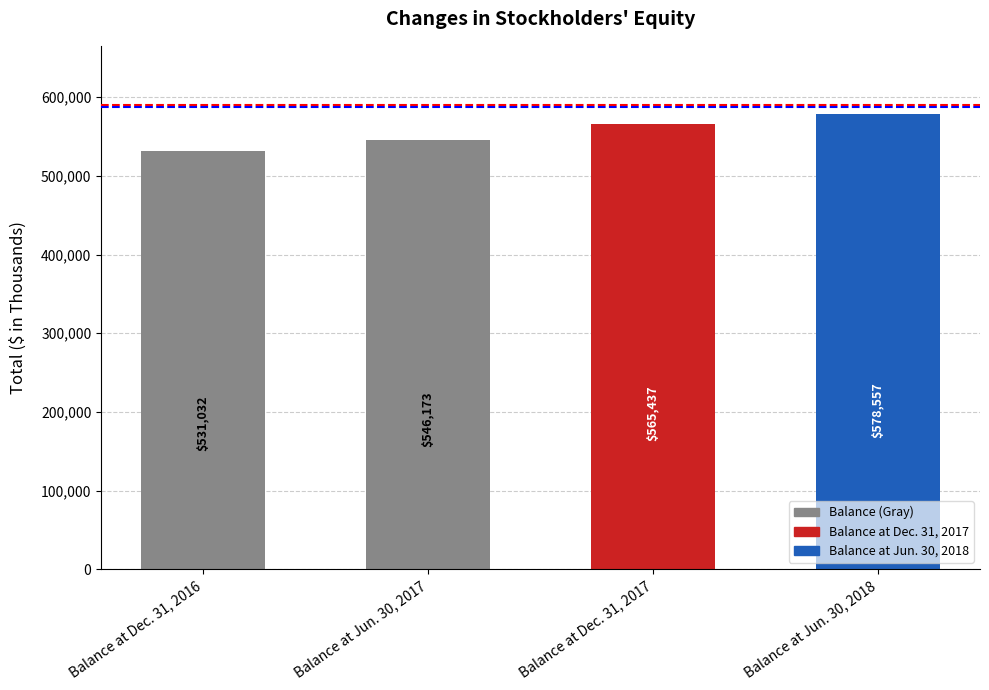

What is the sum of all values?

2221199